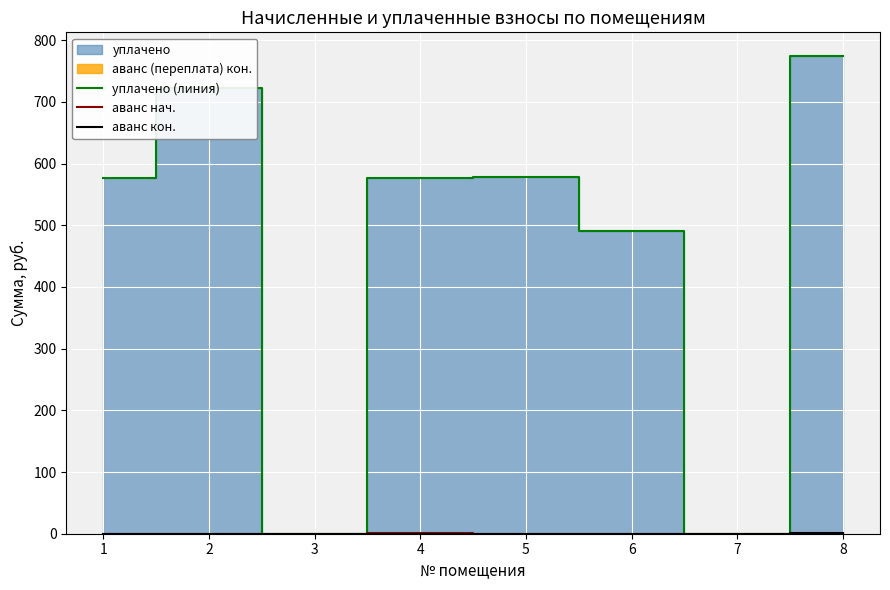

The аванс кон. series shows 1.9 at 8. True or false?

True